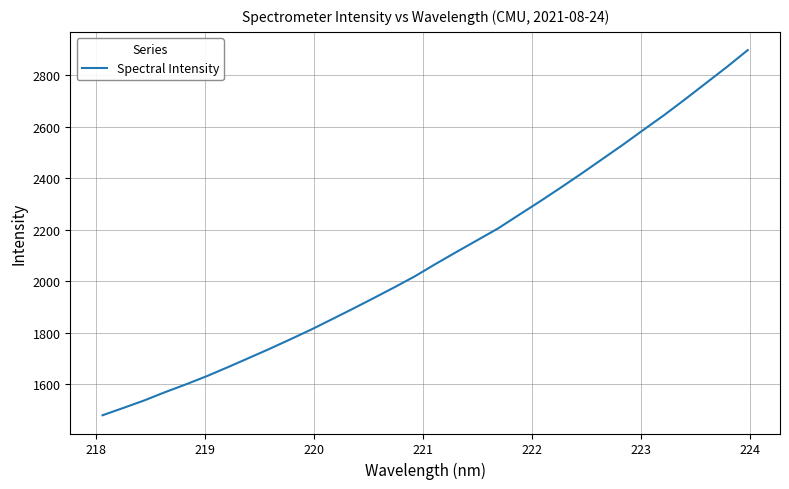

What is the maximum value shown in the chart?

2898.0